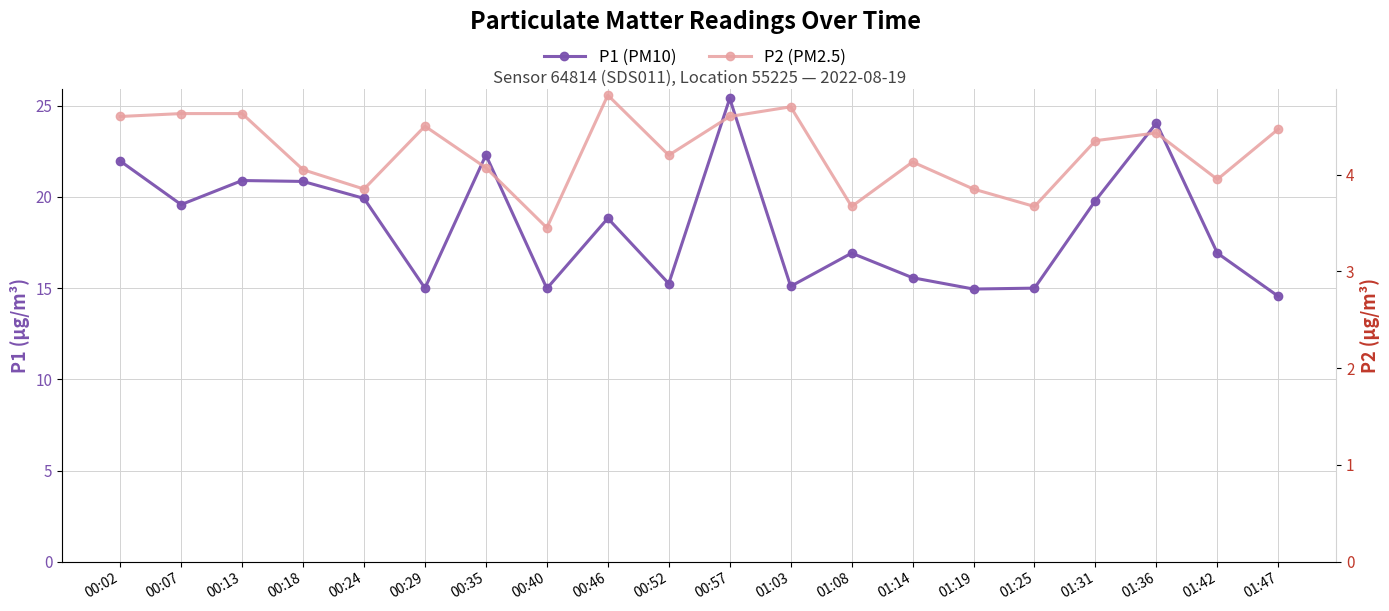

Is the value of P1 (PM10) at 01:31 greater than the value of P2 (PM2.5) at 00:24?

Yes